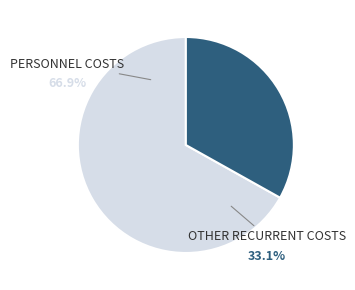

What percentage is the PERSONNEL COSTS slice, to the nearest percent?

67%